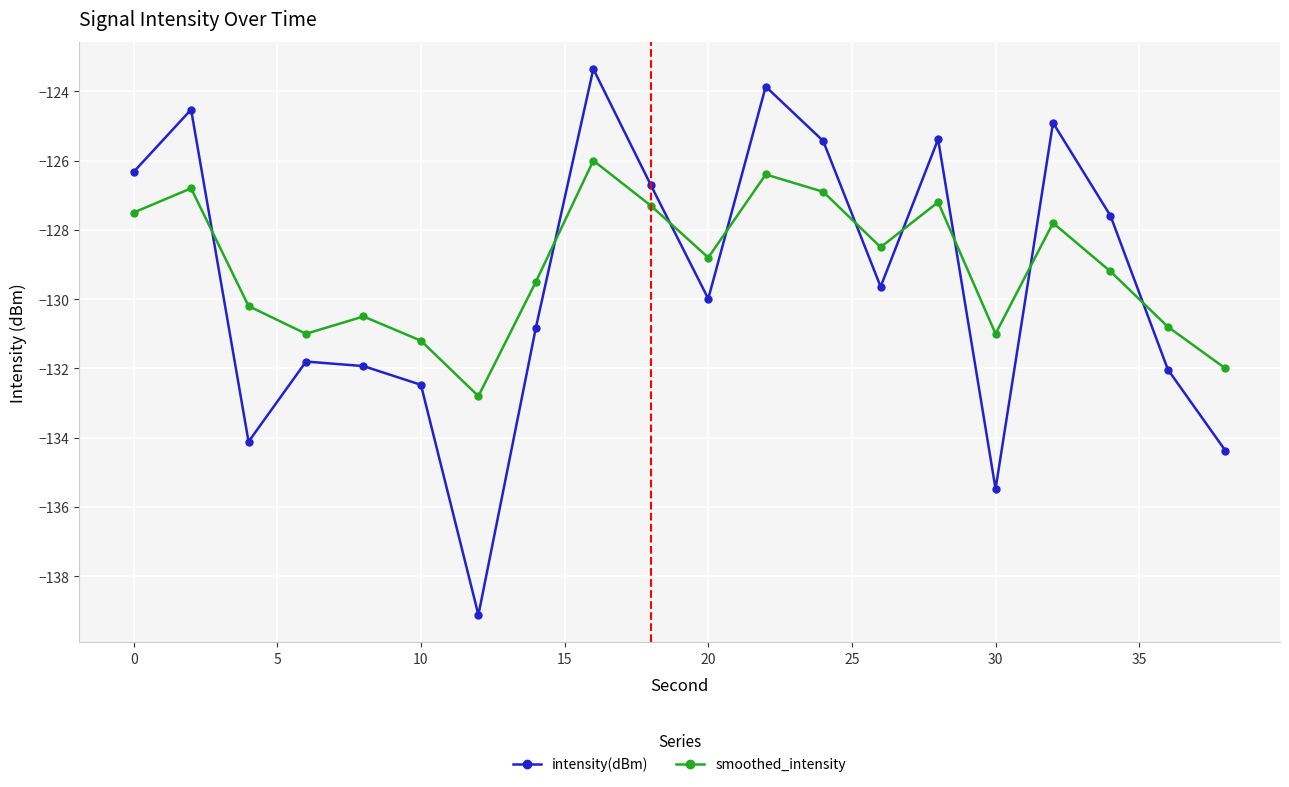

List the series in order of their peak value, highest first.

intensity(dBm), smoothed_intensity